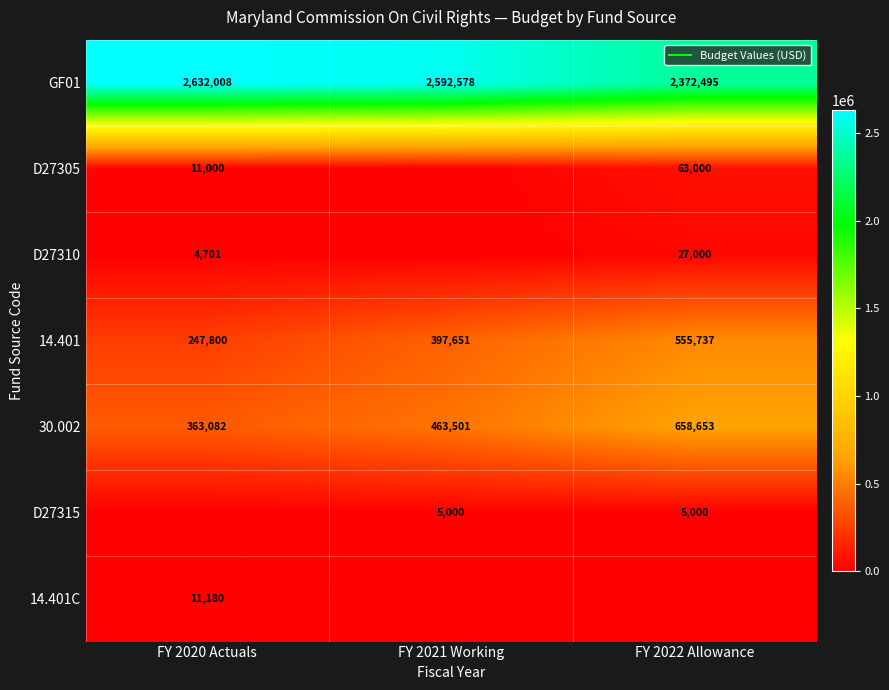

What is the sum of the 30.002 values at FY 2022 Allowance and FY 2021 Working?

1122154